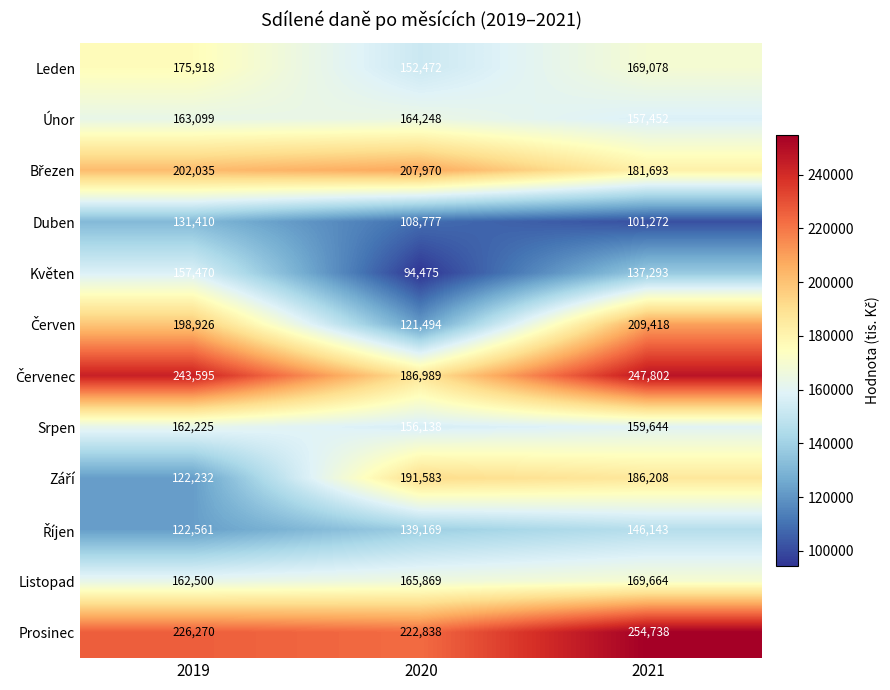

List the labels in order of Listopad value, smallest first.

2019, 2020, 2021